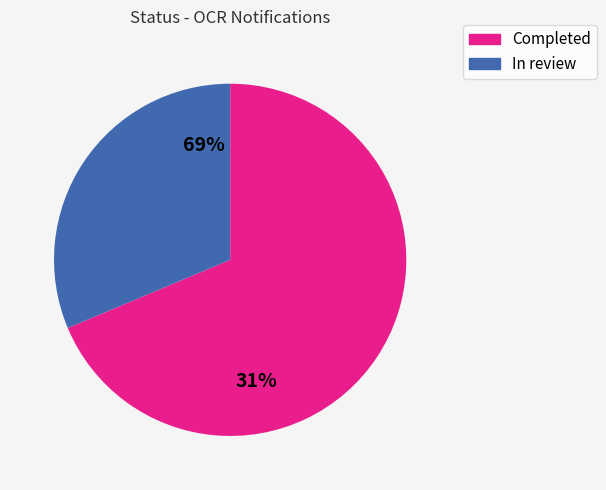

True or false: Completed accounts for 63% of the total.

False